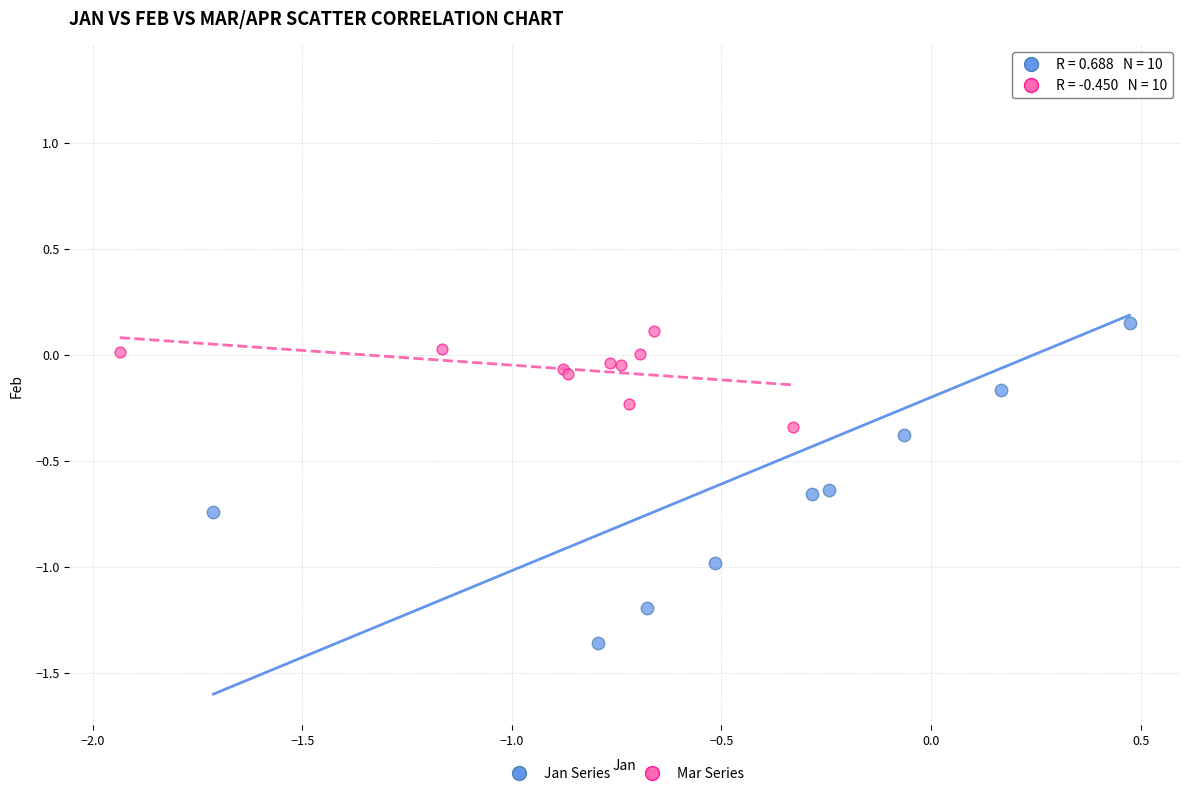

Which series has the widest spread of Y values?

Jan Series